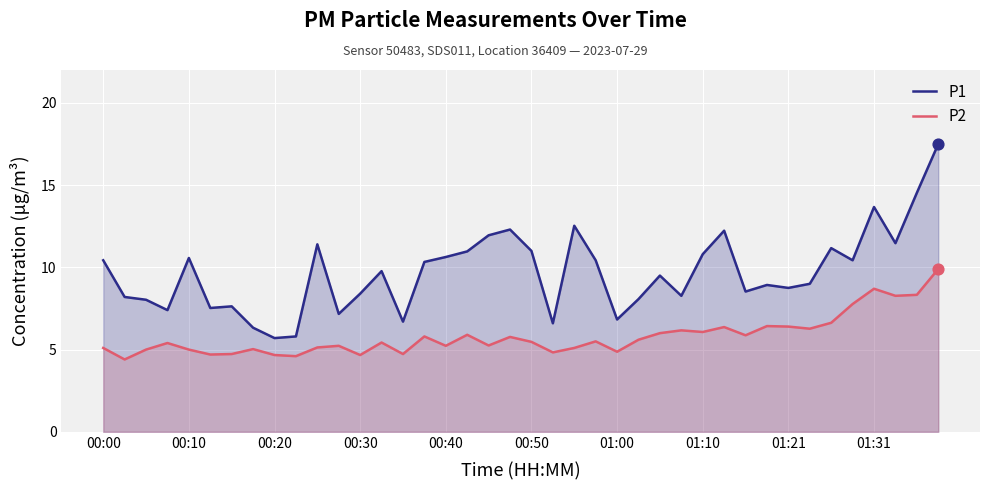

Which series reaches the maximum Y coordinate?

P1